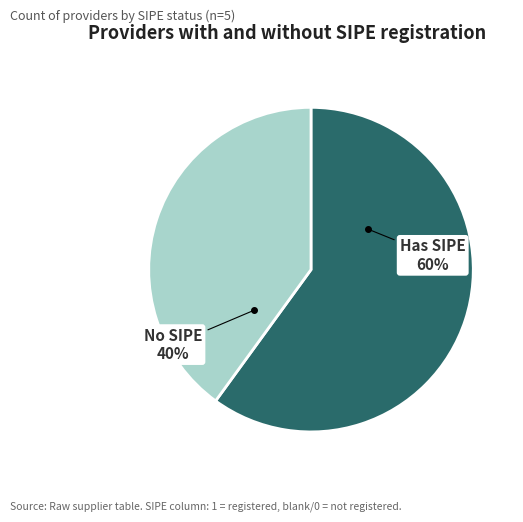

Which slice is the largest?

Has SIPE